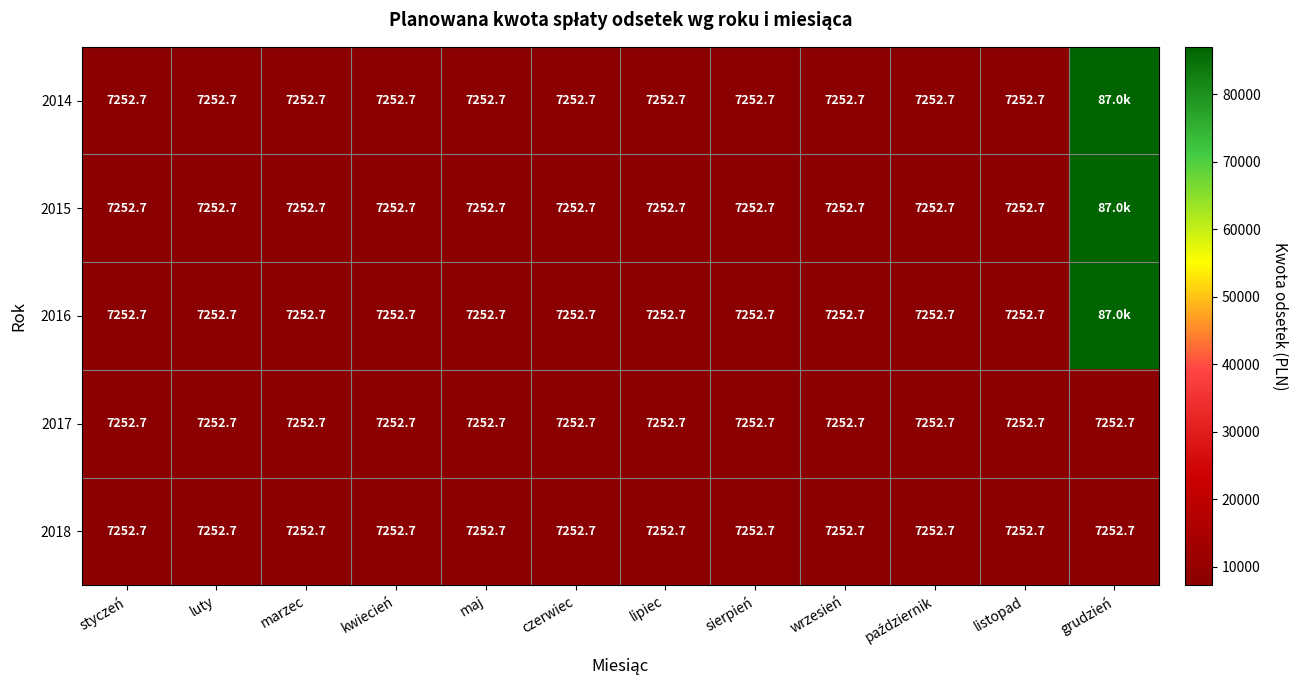

The value of 2014 at wrzesień is 4087.3. True or false?

False